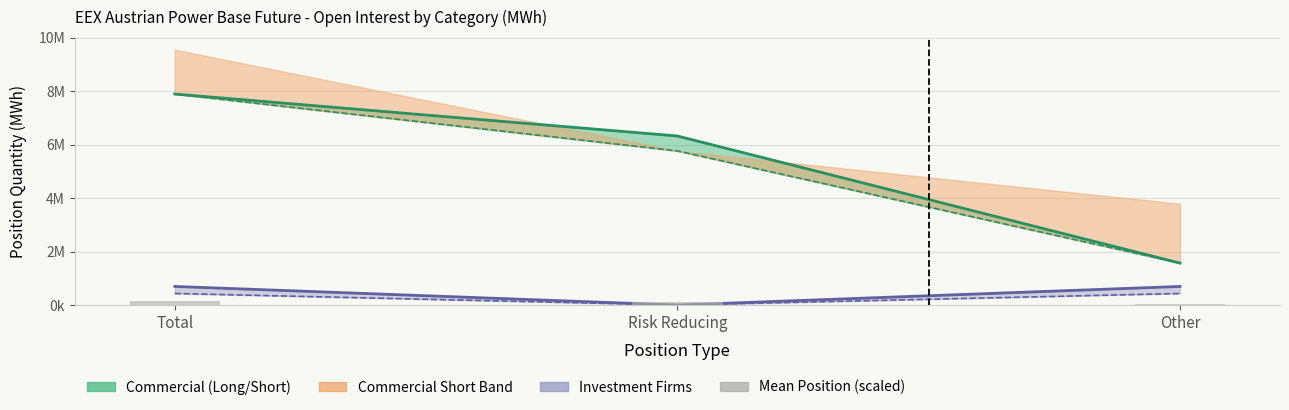

What is the label of the 1st bar from the left?

Total